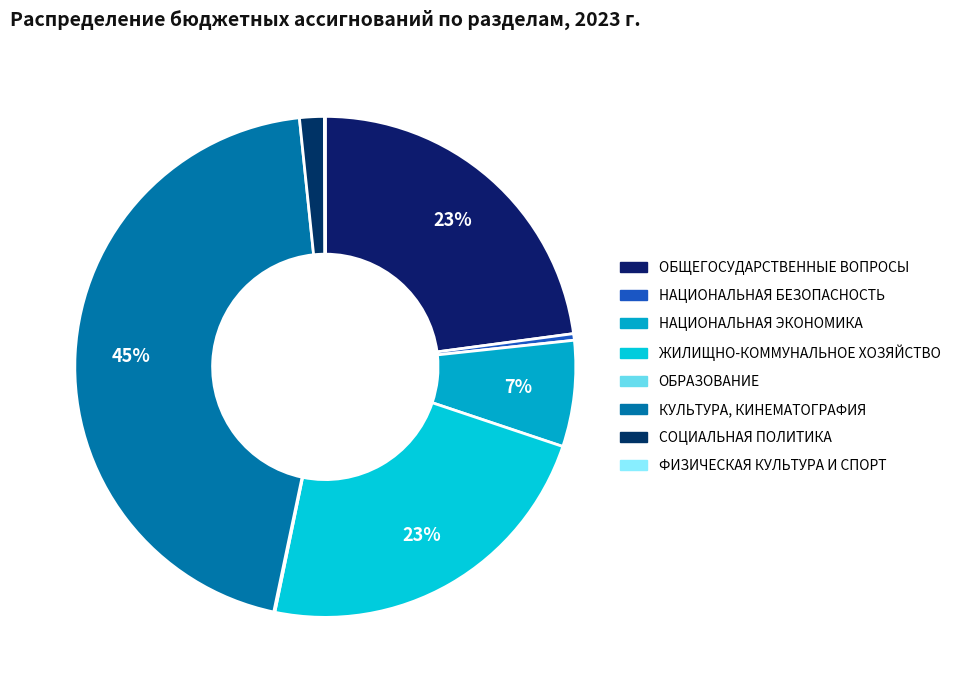

Which slice is the smallest?

ФИЗИЧЕСКАЯ КУЛЬТУРА И СПОРТ